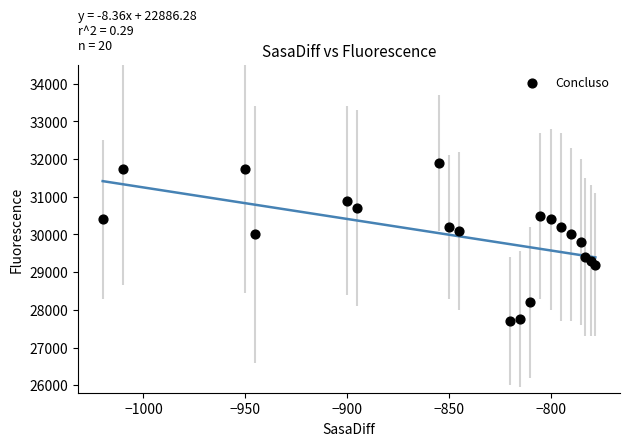

What is the range of X values (max minus min)?

242